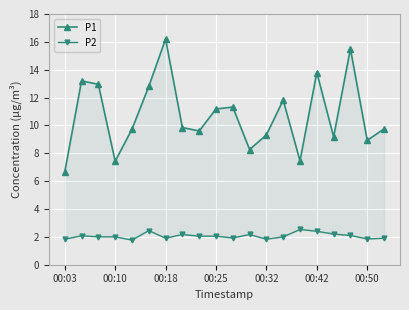

True or false: P2 has a value of 2.0 at 00:10.

True